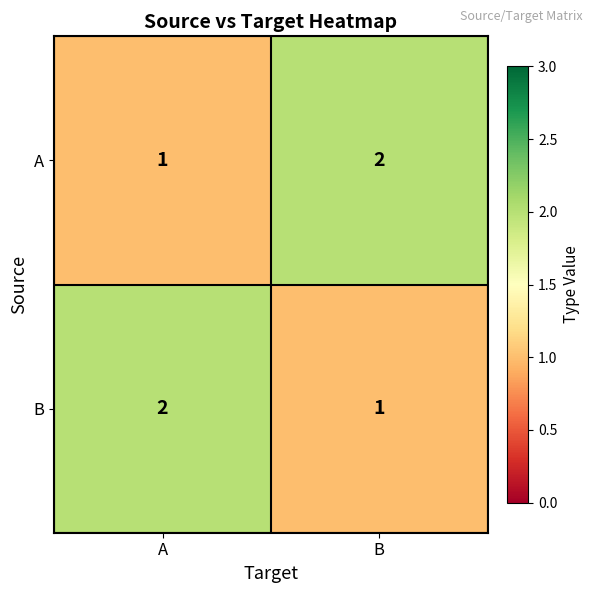

Is it true that A equals 2 at B?

True